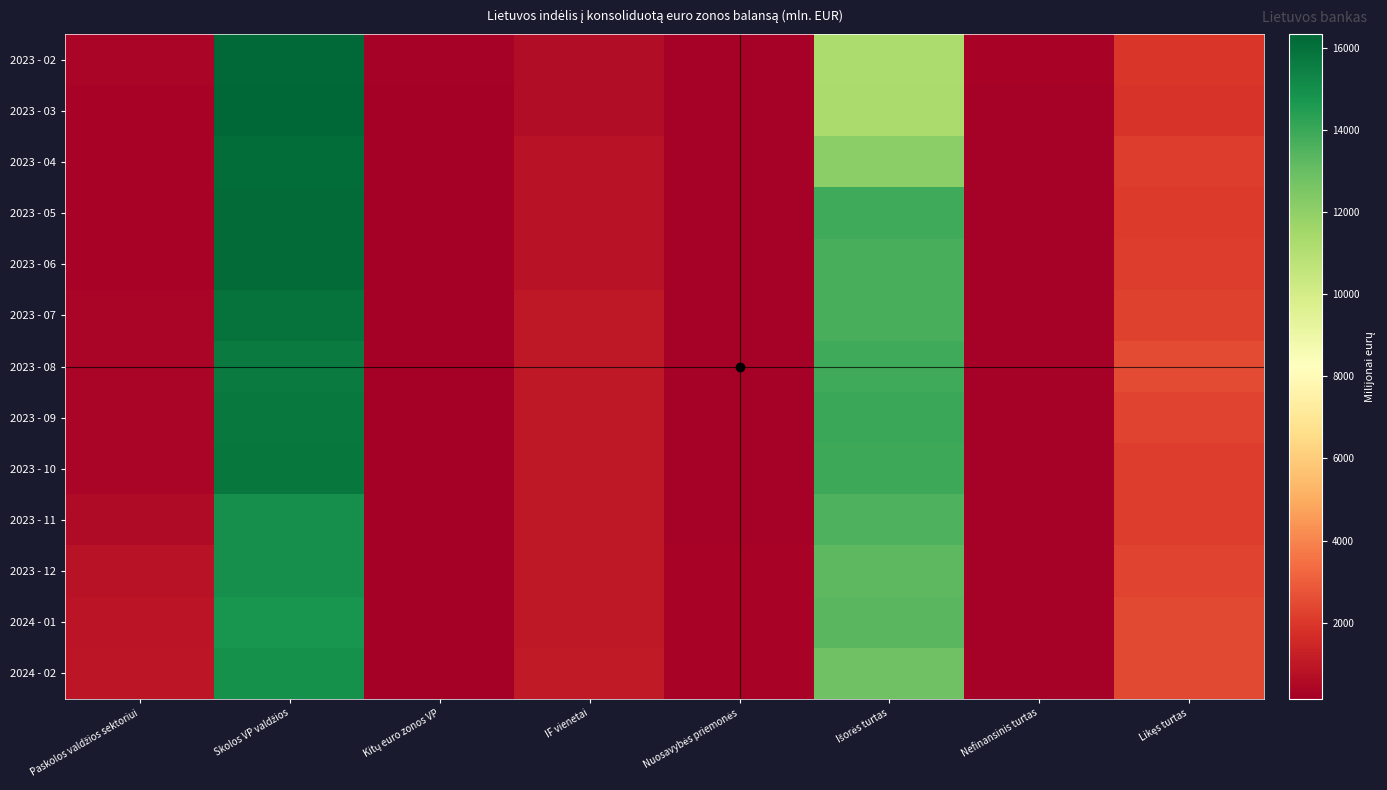

At how many categories does at least one series exceed 5765?

2